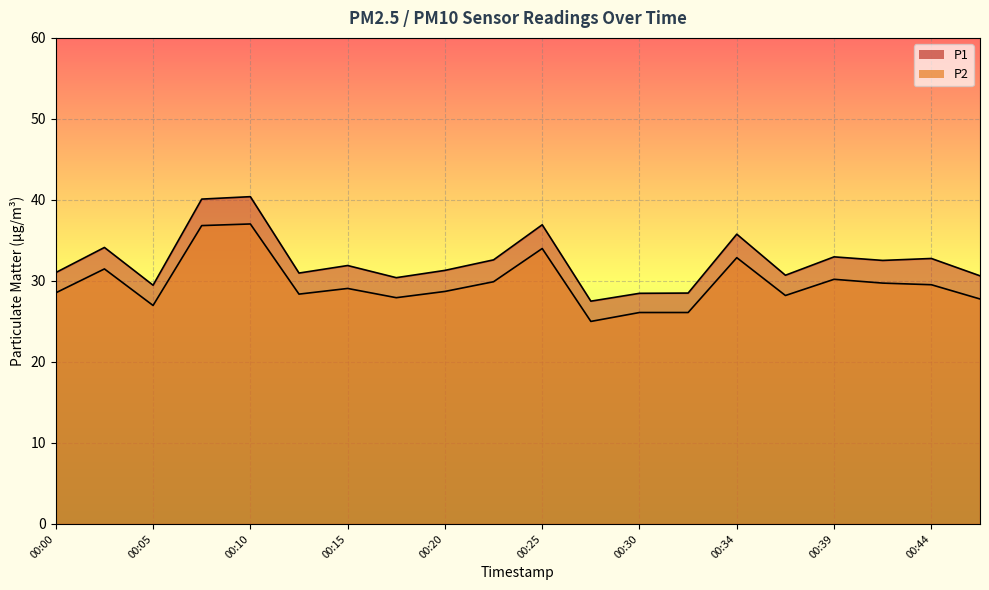

Is it true that P2 equals 25.0 at 00:27?

True